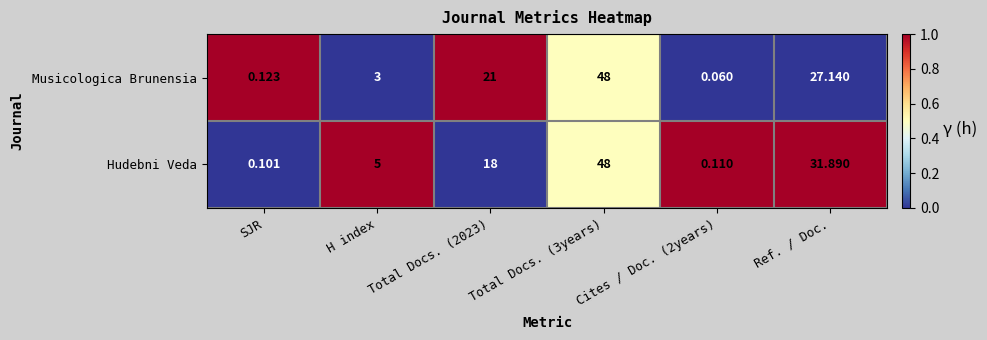

Is the value of Hudebni Veda at Total Docs. (2023) greater than the value of Musicologica Brunensia at Total Docs. (3years)?

No